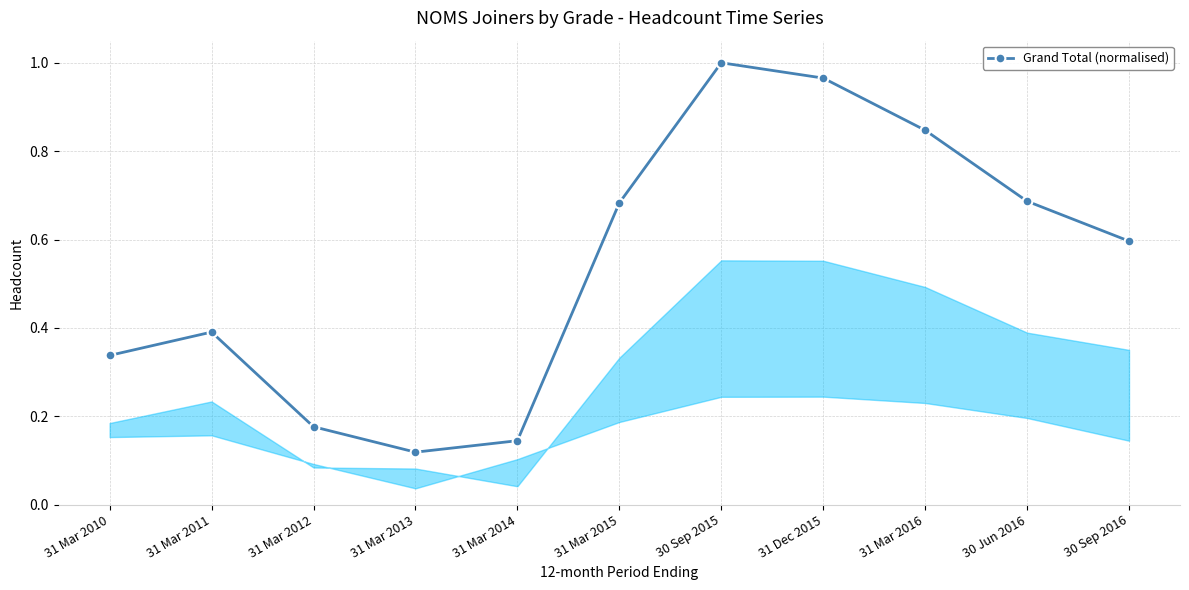

At which label is the value closest to 0?

31 Mar 2013